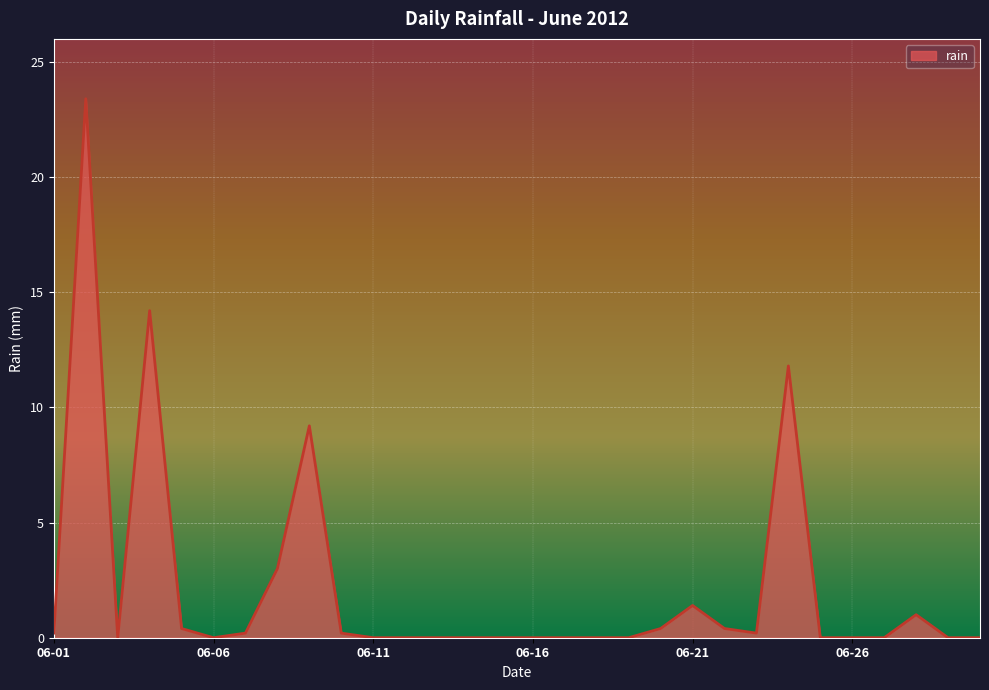

What is the difference between the second highest and second lowest values?

14.2